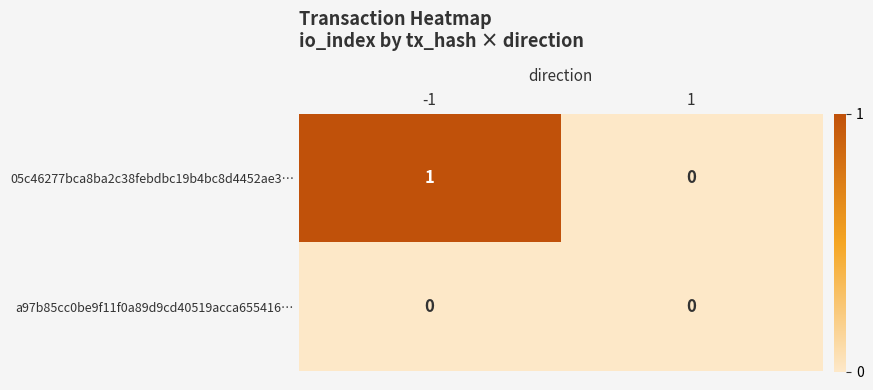

Rank the series at -1 from highest to lowest value.

05c46277bca8ba2c38febdbc19b4bc8d4452ae3…, a97b85cc0be9f11f0a89d9cd40519acca655416…